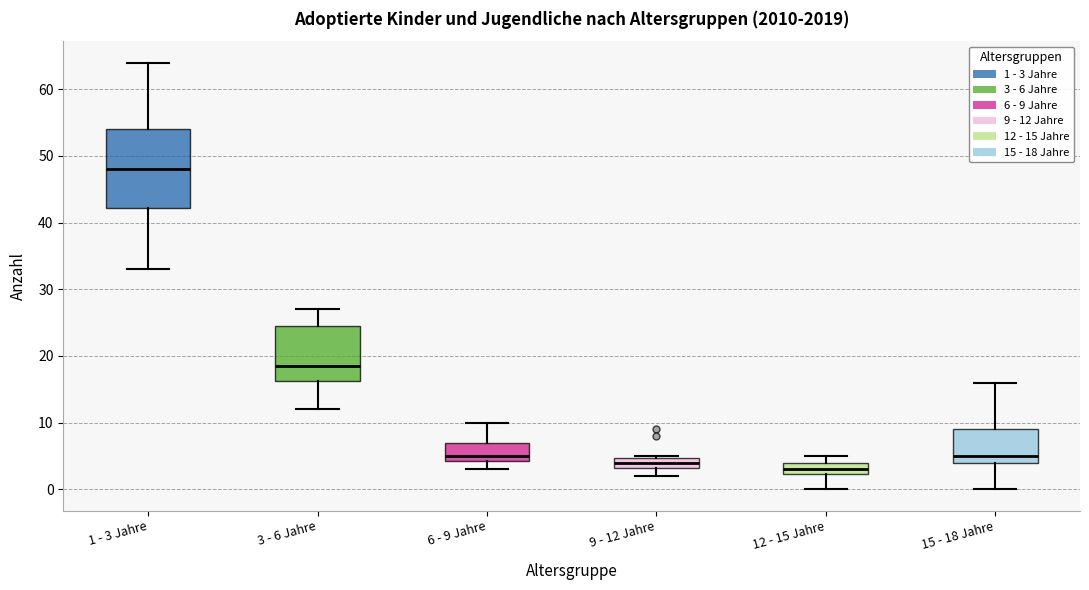

Where does the lower whisker of the box for 9 - 12 Jahre end on the y-axis? The values are not printed on the chart, so give them approximately, as read against the axis.

2